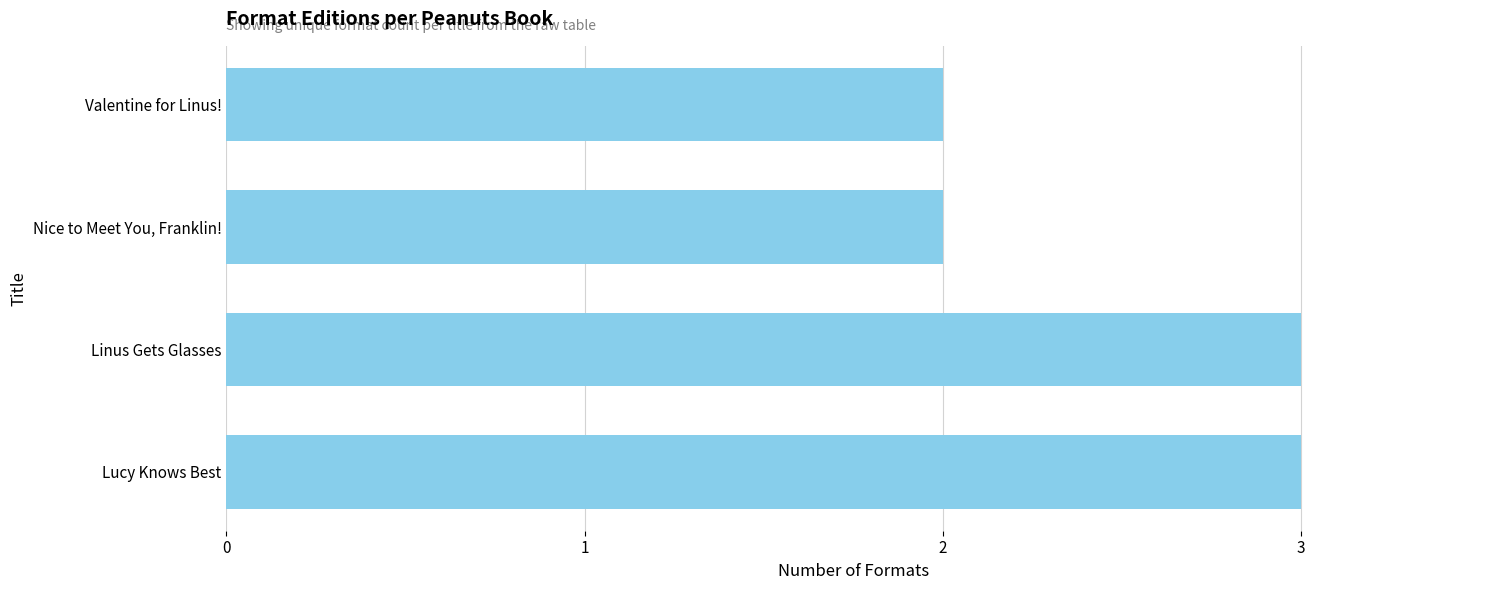

Reading bottom to top, what are all the values shown in this chart?

Lucy Knows Best=3	Linus Gets Glasses=3	Nice to Meet You, Franklin!=2	Valentine for Linus!=2